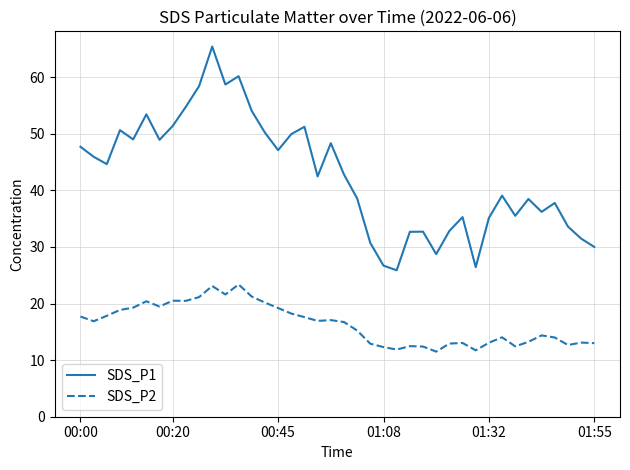

Rank the series by their maximum value, from highest to lowest.

SDS_P1, SDS_P2